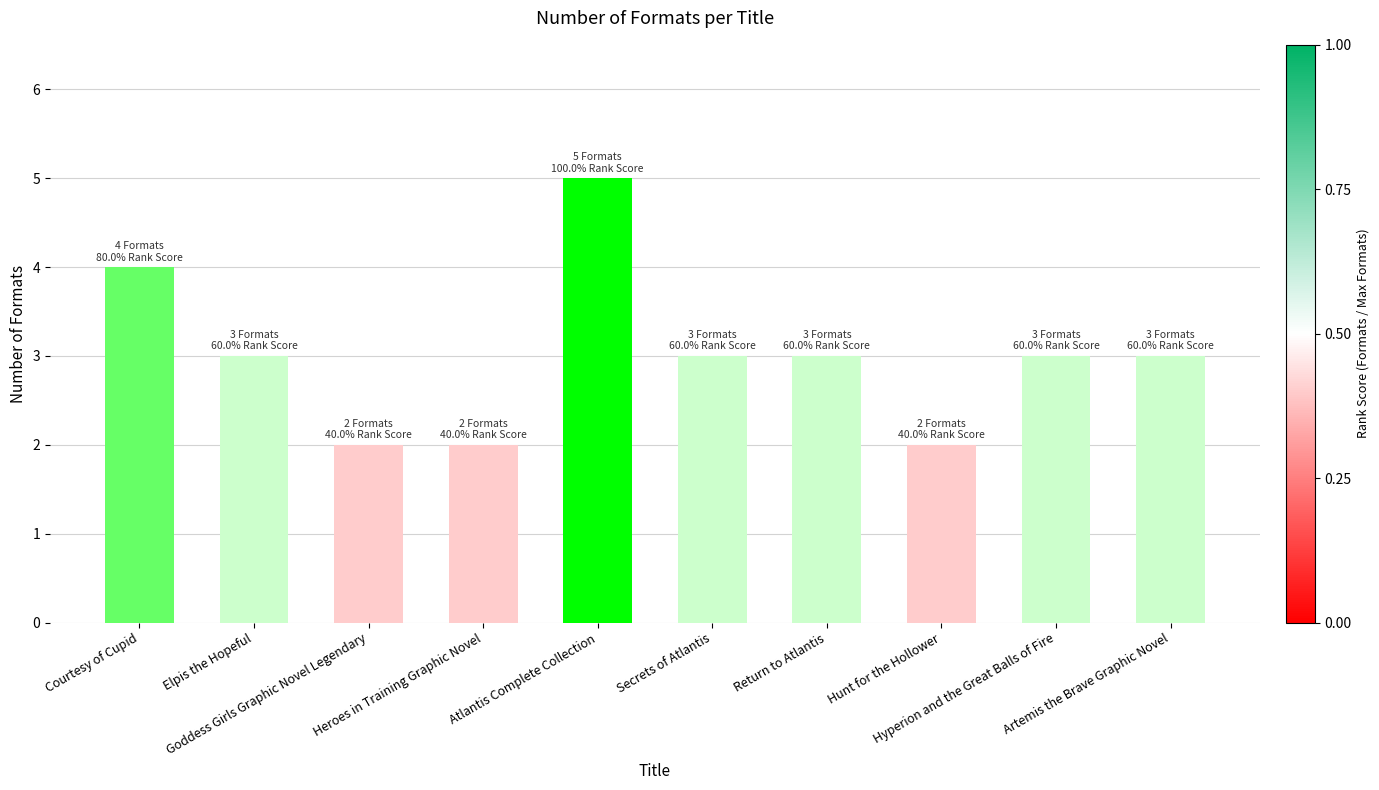

What is the change in value from Courtesy of Cupid to Artemis the Brave Graphic Novel?

-1